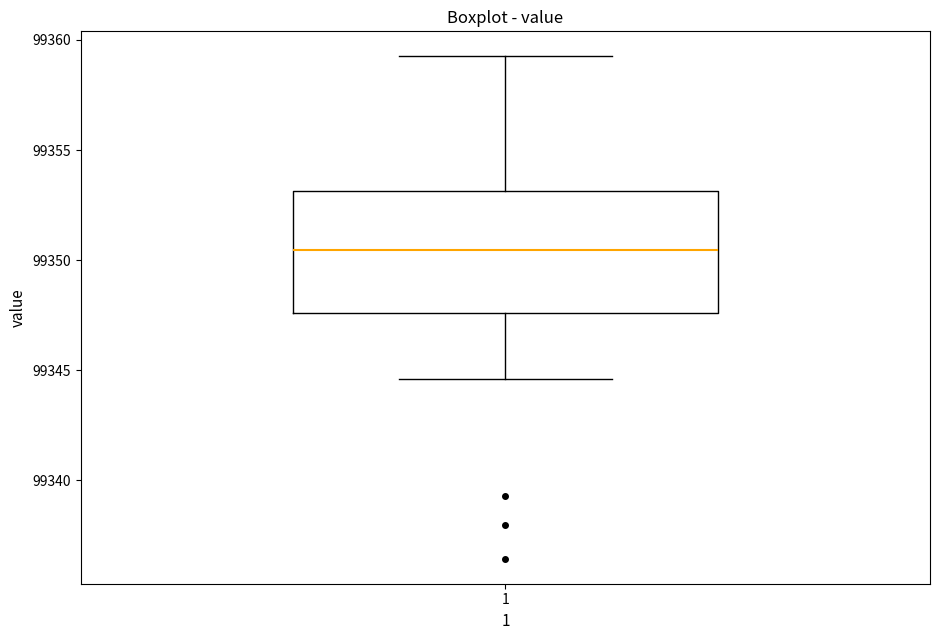

Read this box plot against the y-axis: the position of the median line, the range covered by the box, and the ends of both whiskers. The values are not printed on the chart, so give them approximately, as read against the axis.

median 99350.5, box 99347.5 to 99353.0, whiskers 99344.5 to 99359.5